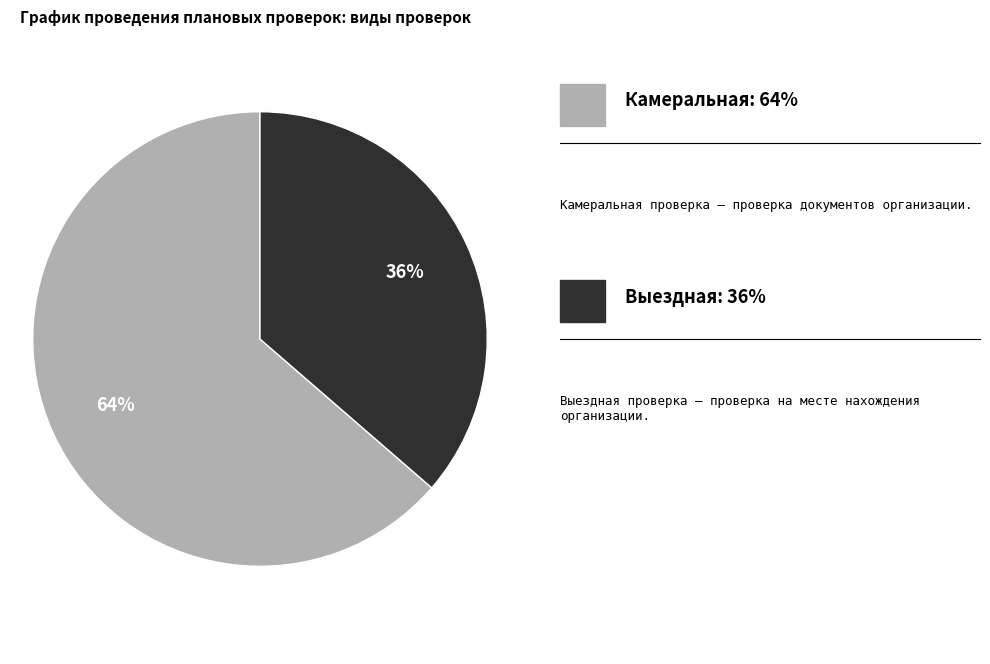

Is there any slice that represents more than half of the pie?

Yes